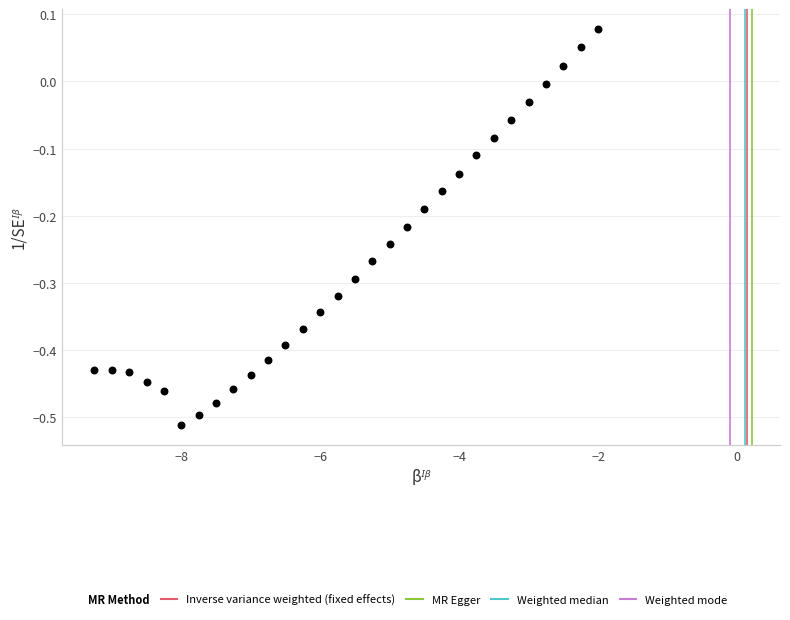

What is the range of Y values (max minus min)?

0.6